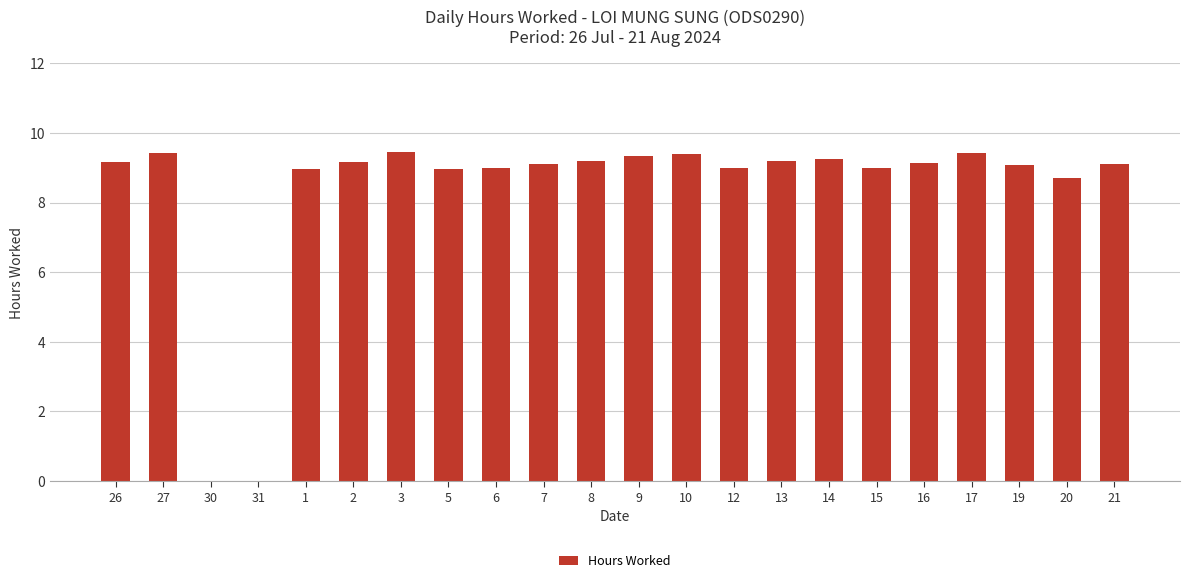

What is the greatest value displayed?

9.4